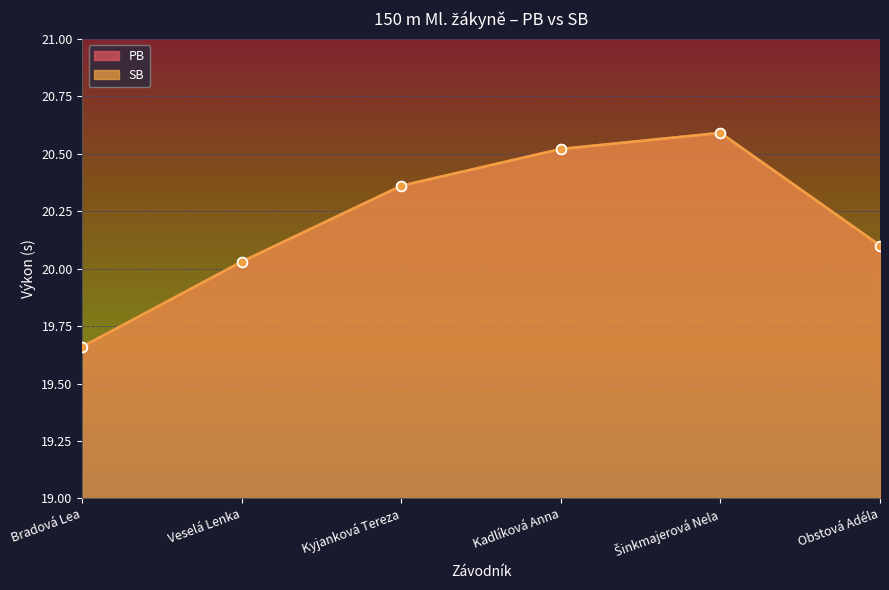

Reading left to right, what are all the values shown in this chart?

PB: Bradová Lea=19.7	Veselá Lenka=20.0	Kyjanková Tereza=20.4	Kadlíková Anna=20.5	Šinkmajerová Nela=20.6	Obstová Adéla=20.1
SB: Bradová Lea=19.7	Veselá Lenka=20.0	Kyjanková Tereza=20.4	Kadlíková Anna=20.5	Šinkmajerová Nela=20.6	Obstová Adéla=20.1